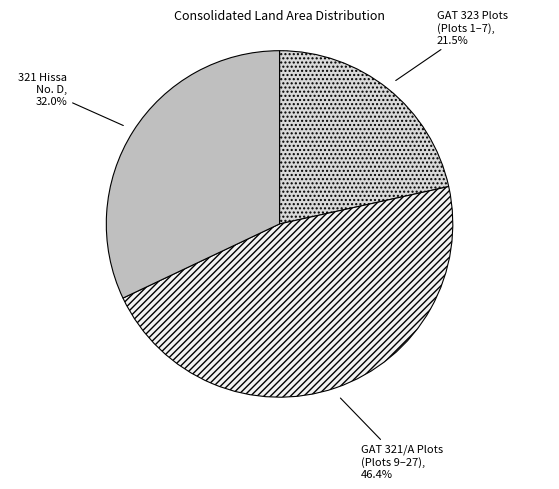

Does any single category account for the majority?

No